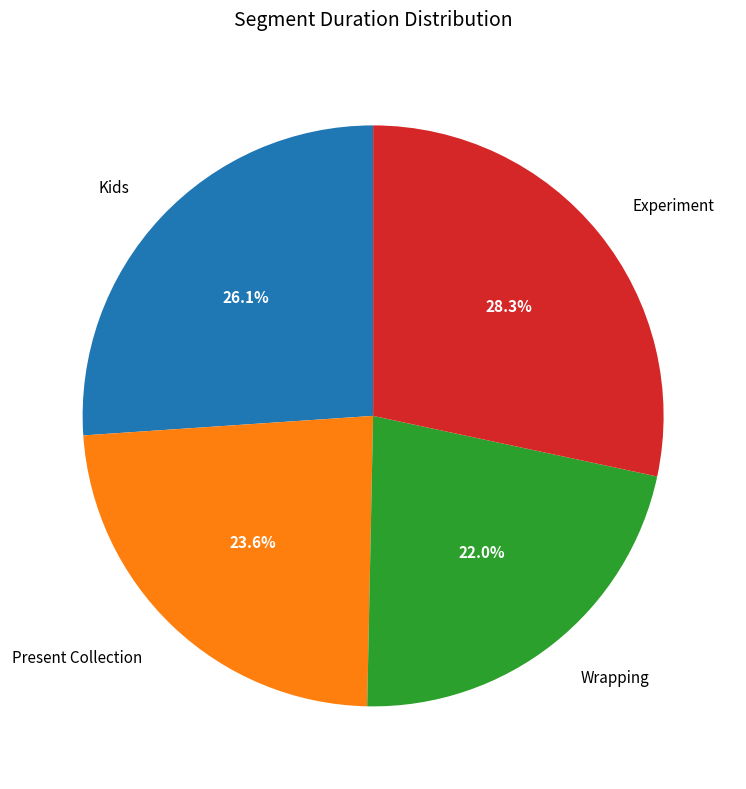

Between Experiment and Wrapping, which is larger?

Experiment